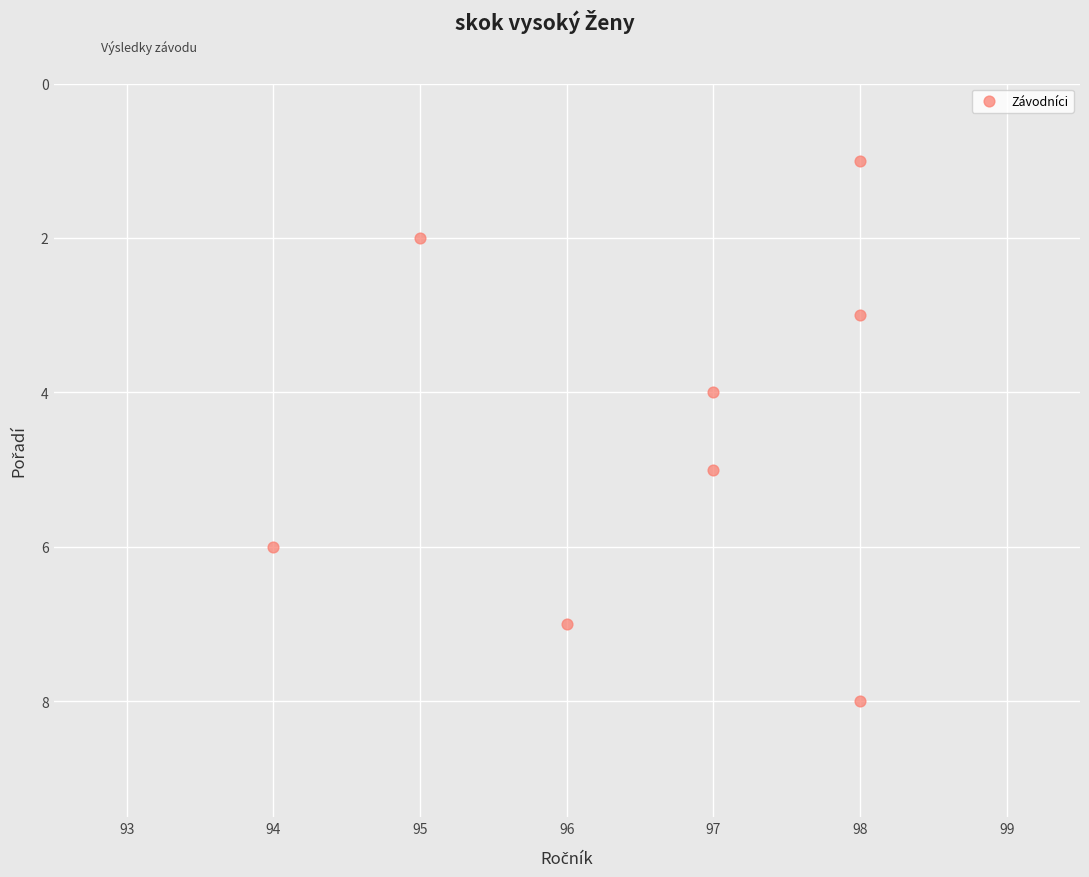

What is the average X value?

97